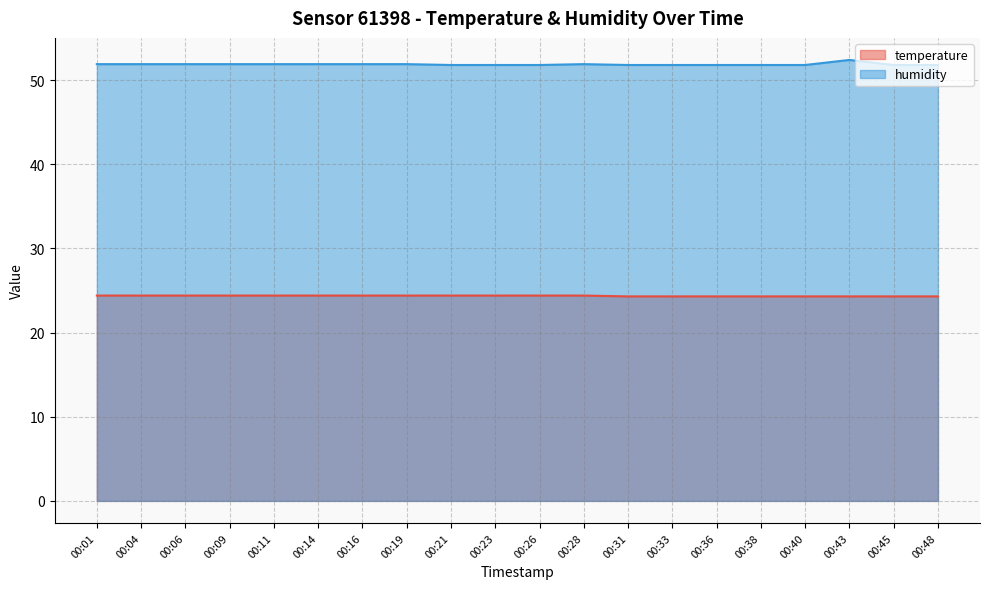

Does the chart have visible grid lines?

Yes